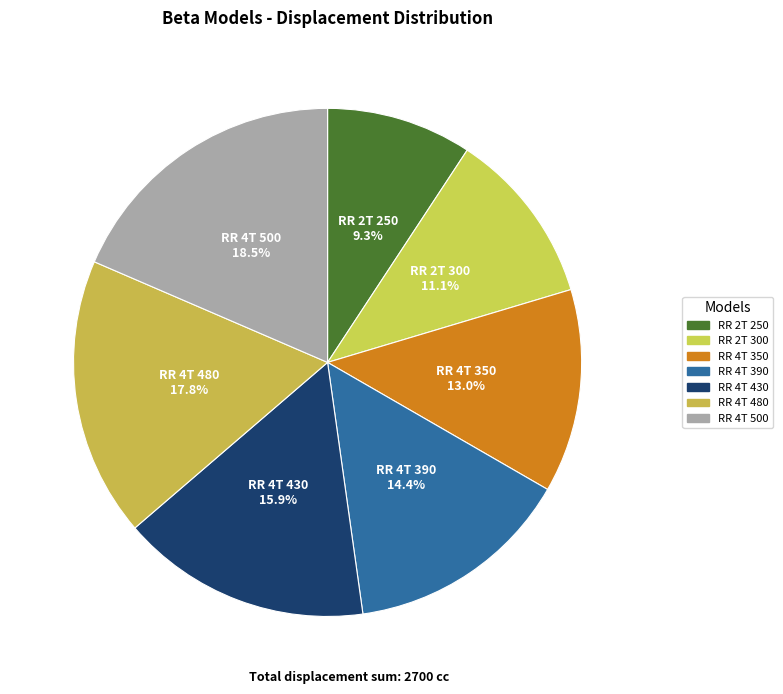

Is there a majority slice in this chart?

No